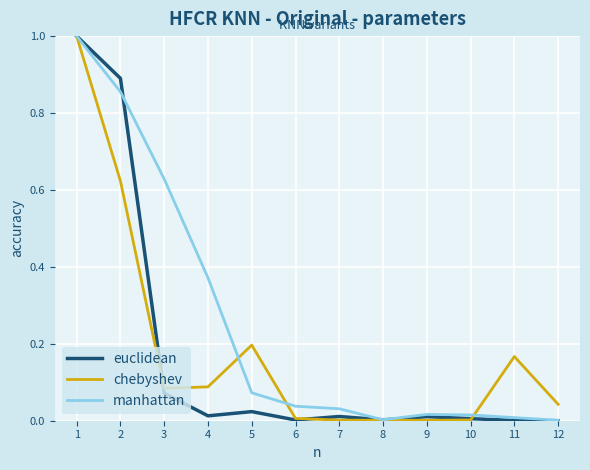

What is the total value across all series at 2?

2.4